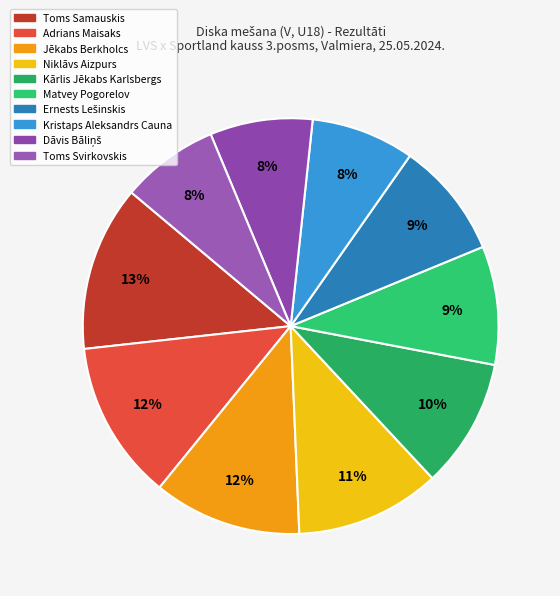

Do Kārlis Jēkabs Karlsbergs and Kristaps Aleksandrs Cauna together represent more than half of the pie?

No